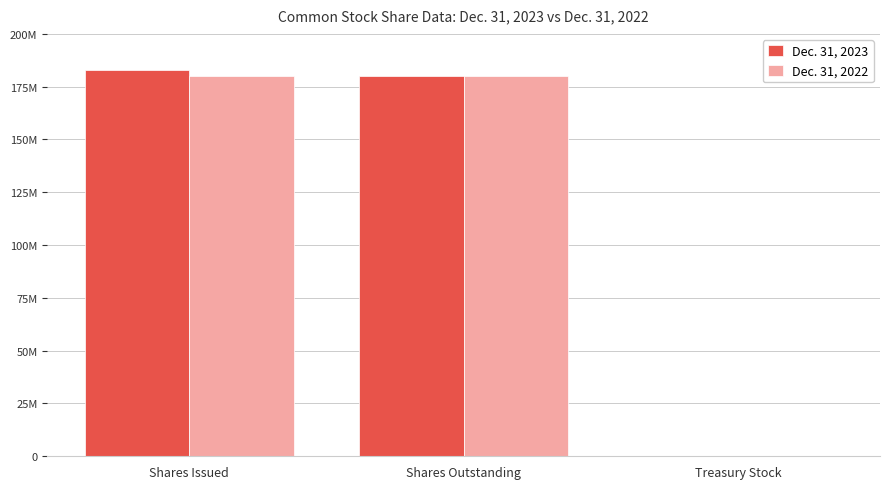

Which series changed the most between Shares Issued and Treasury Stock?

Dec. 31, 2023